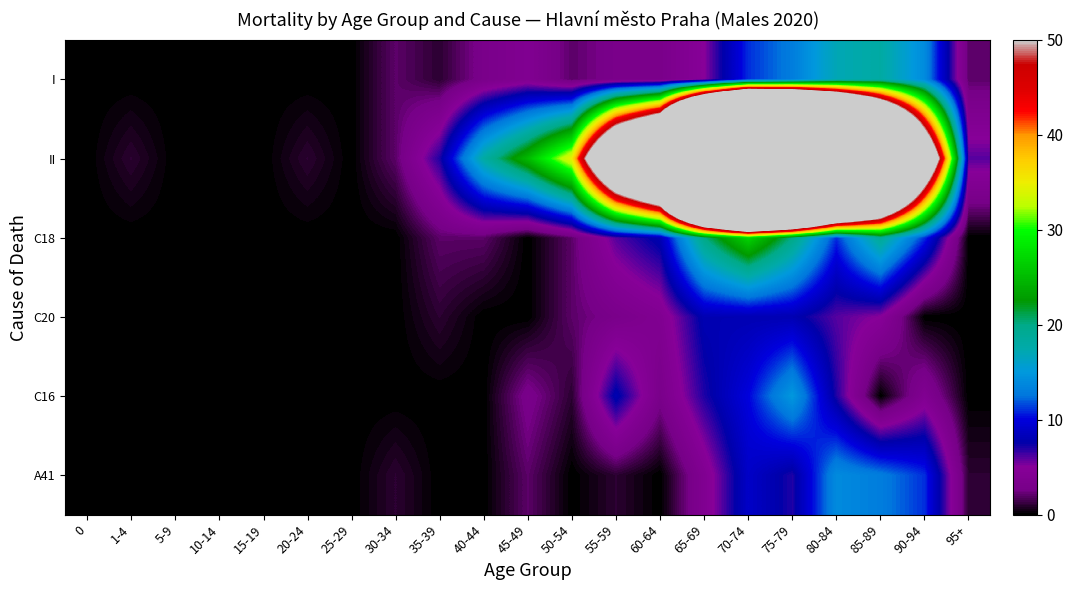

How many distinct data groups are displayed?

6